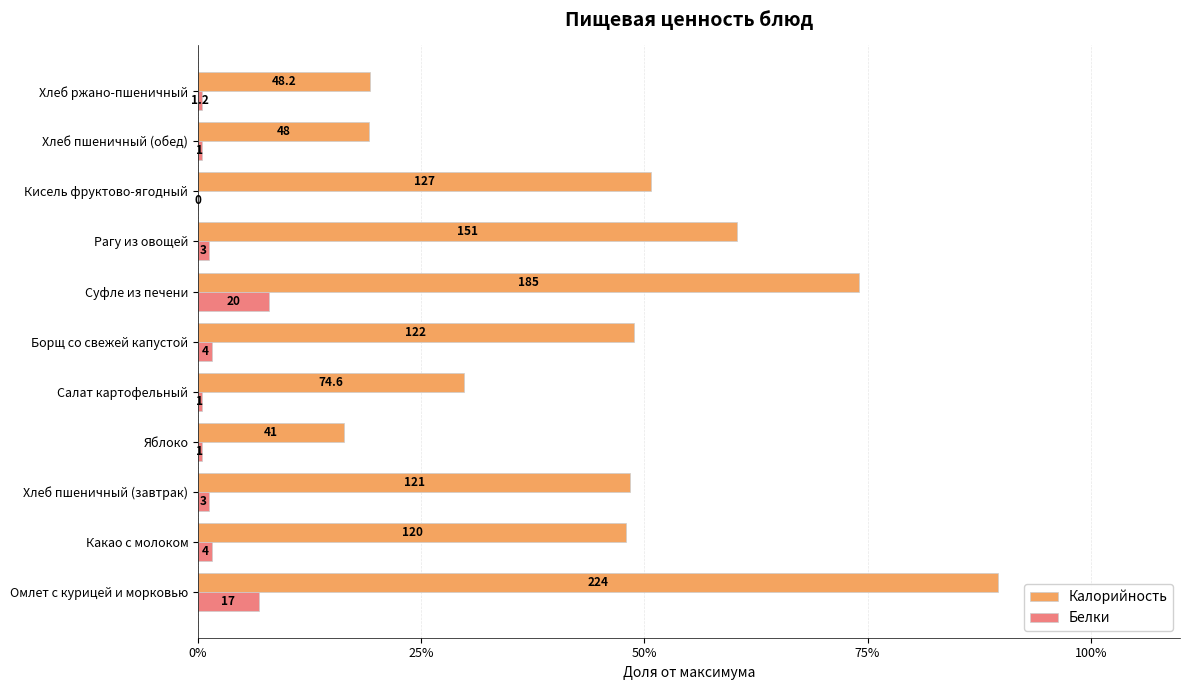

What are all the series names shown in the legend?

Калорийность, Белки